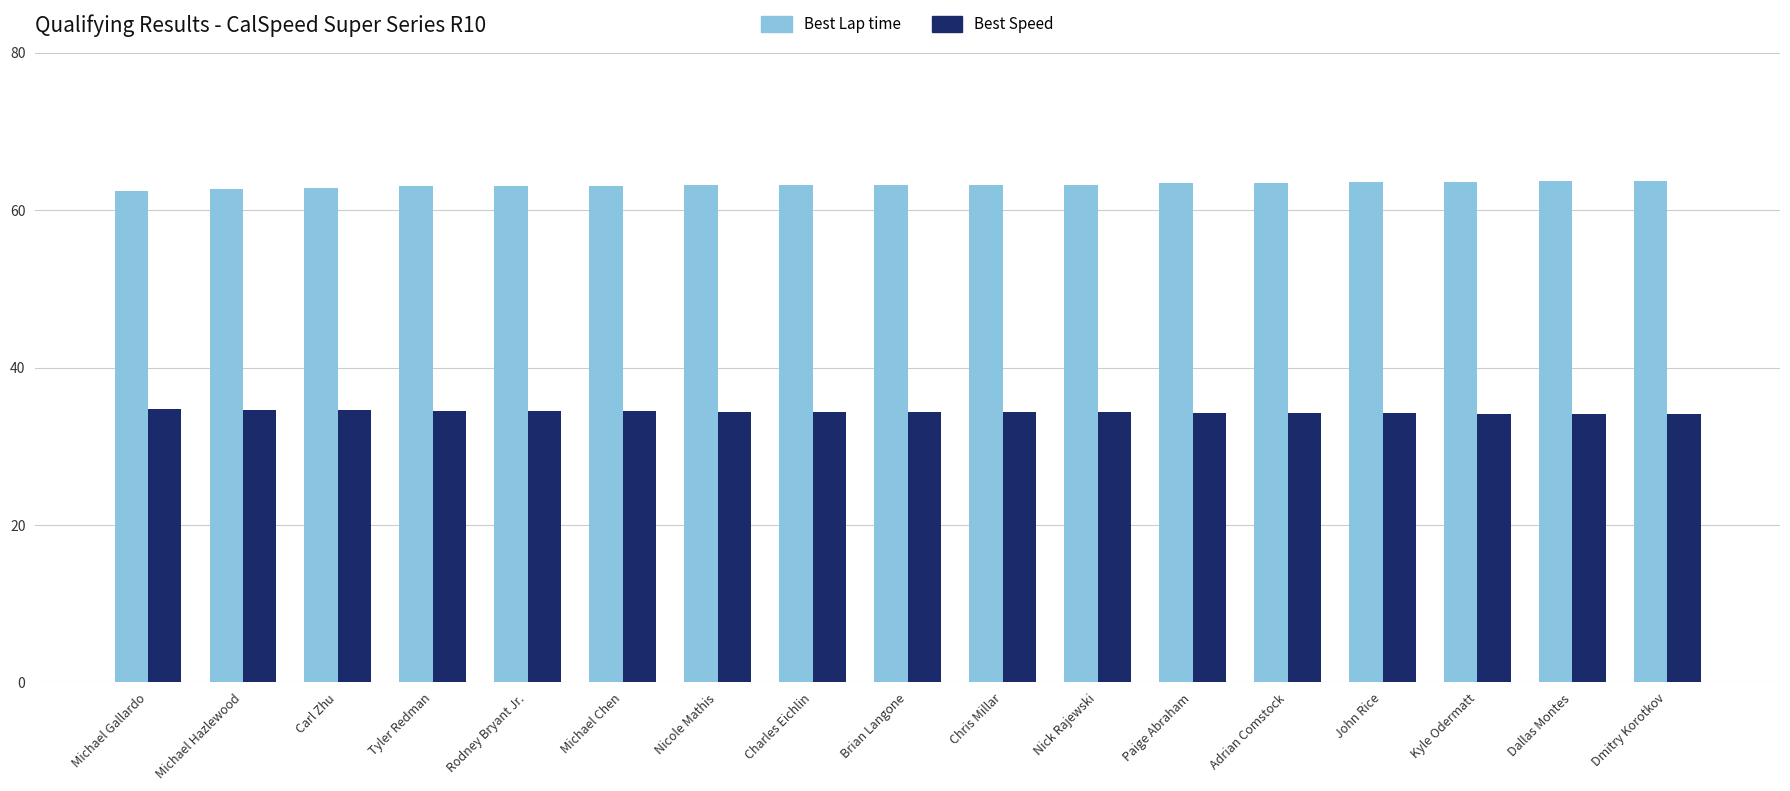

What are all the series names shown in the legend?

Best Lap time, Best Speed